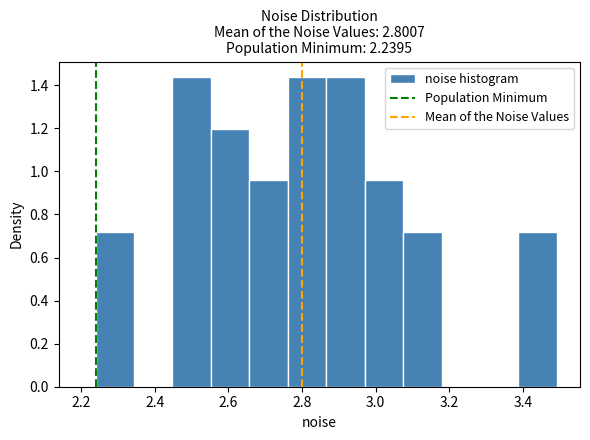

Reading left to right, transcribe this chart: for each bar, give the range it covers on the x-axis and its height. Neither the bar edges nor the heights are printed on the chart, so give them approximately, as read against the axes.

2.24 to 2.34: 0.72
2.34 to 2.44: 0
2.44 to 2.56: 1.44
2.56 to 2.66: 1.20
2.66 to 2.76: 0.96
2.76 to 2.86: 1.44
2.86 to 2.96: 1.44
2.96 to 3.08: 0.96
3.08 to 3.18: 0.72
3.18 to 3.28: 0
3.28 to 3.38: 0
3.38 to 3.50: 0.72